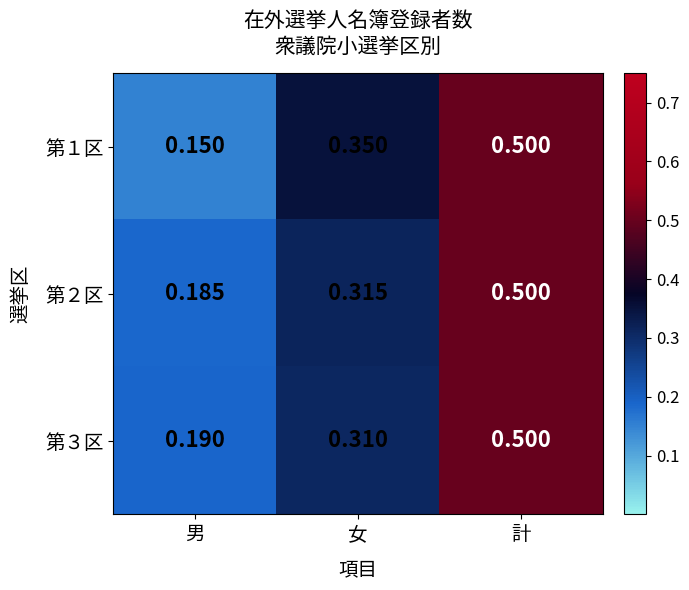

Which category has the highest value in the 第１区 series?

計